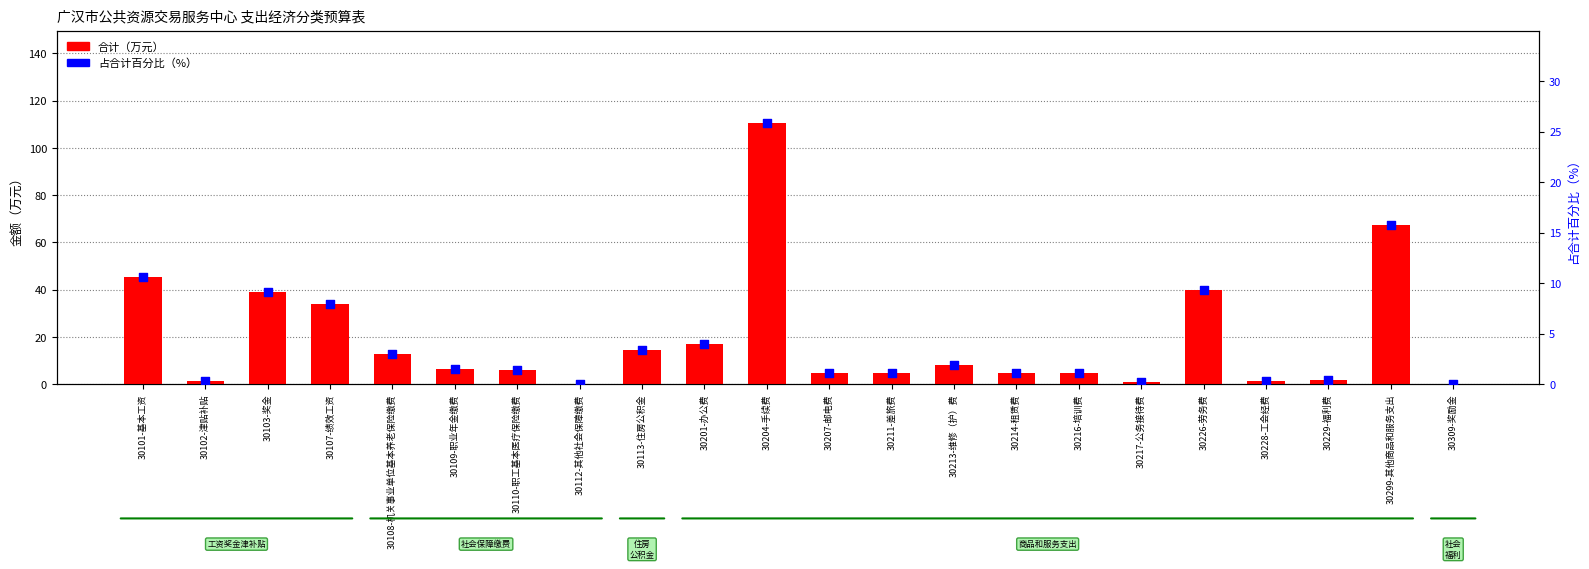

What are all the series names shown in the legend?

合计（万元）, 占合计百分比（%）